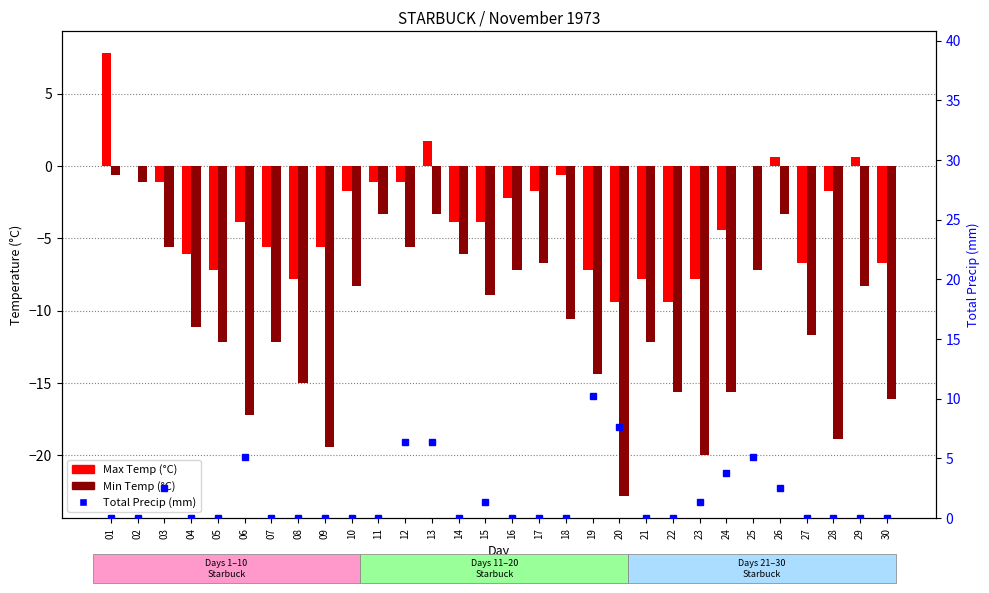

What is the maximum value for Total Precip (mm)?

10.2